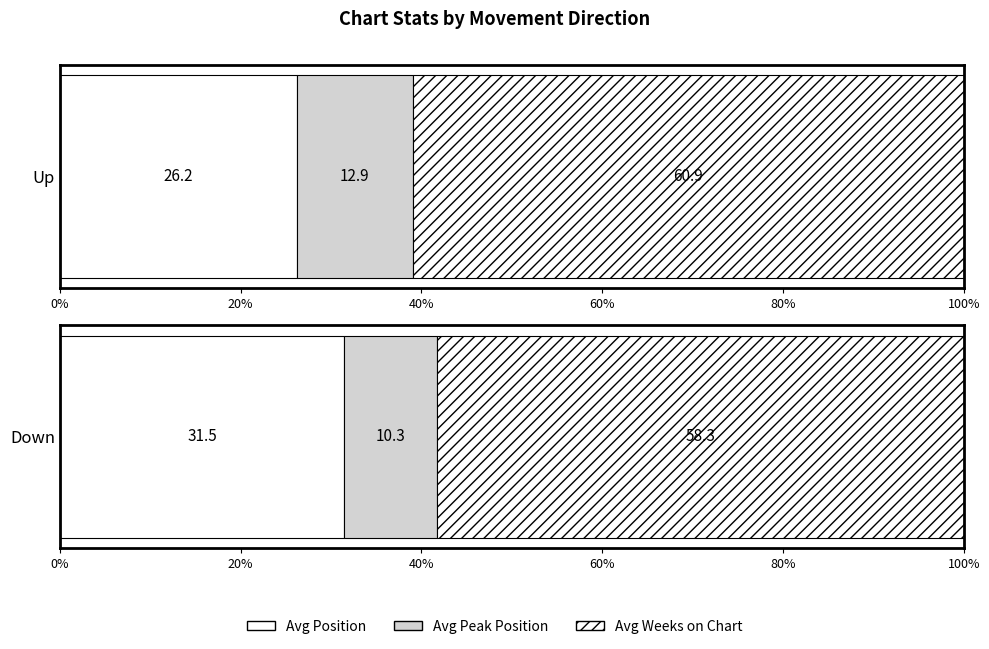

Which series has the largest total across all categories?

Avg Weeks on Chart